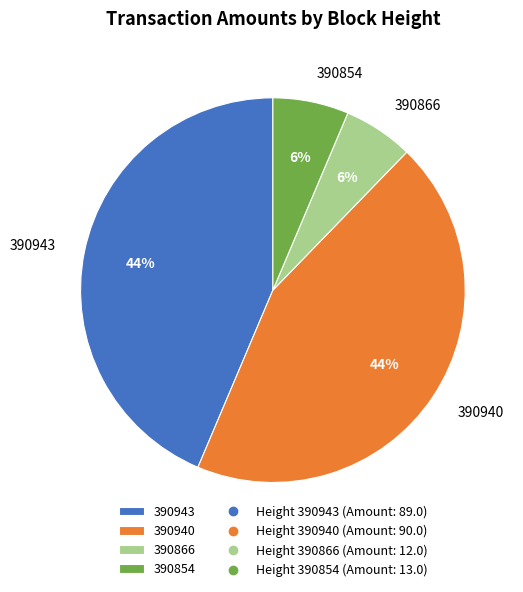

Is there a majority slice in this chart?

No